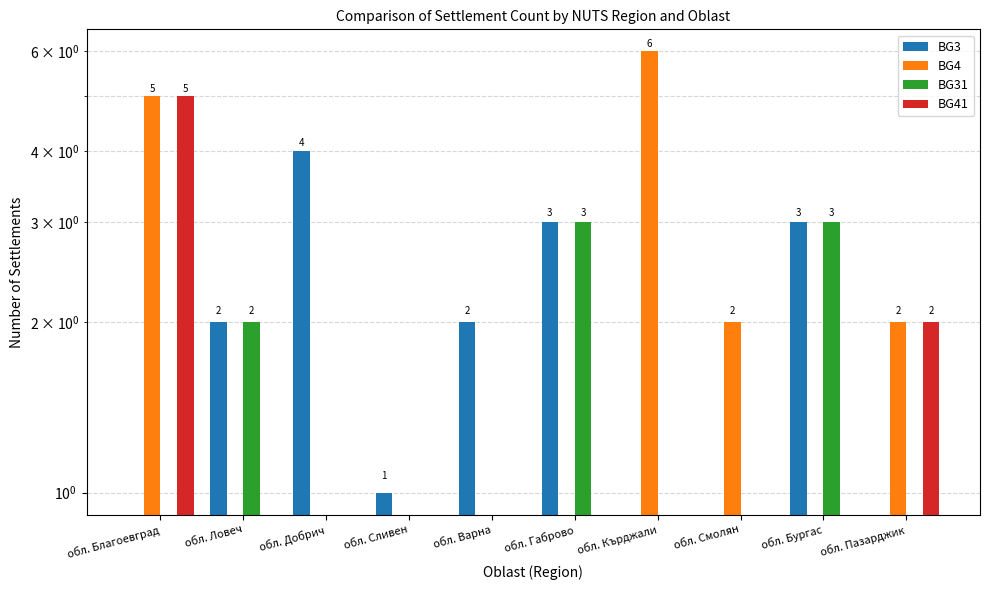

How many BG31 values are between 0 and 2?

8